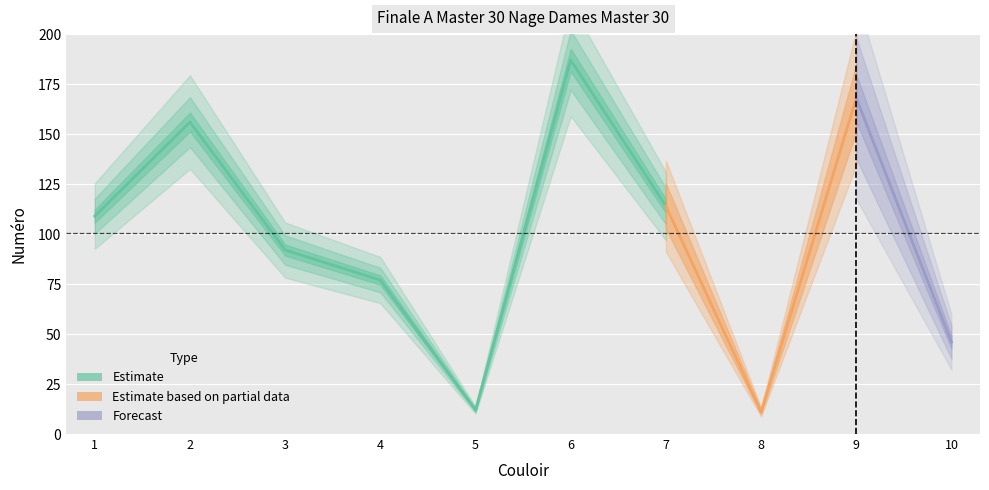

Rank the categories by value from lowest to highest.

8, 5, 10, 4, 3, 1, 7, 2, 9, 6